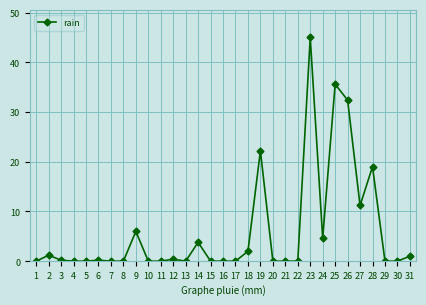

What is the change in value from 7 to 18?

+2.0